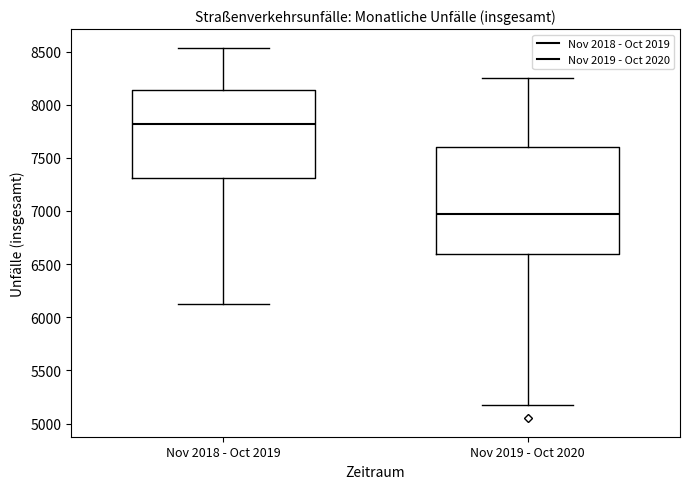

Which box is the tallest, from its lower edge to its upper edge?

Nov 2019 - Oct 2020